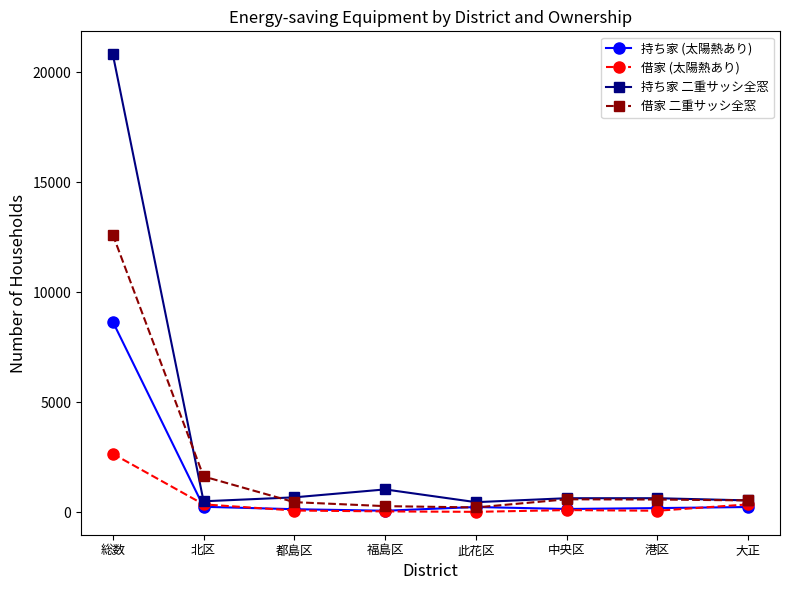

Which category has the highest value across all series?

総数